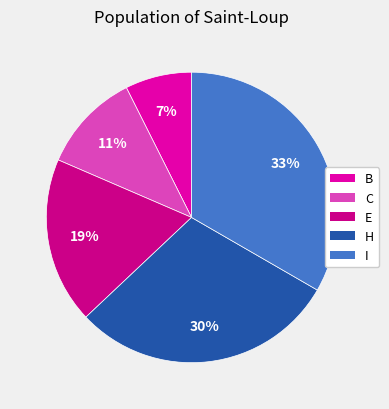

Which slice is the largest?

I